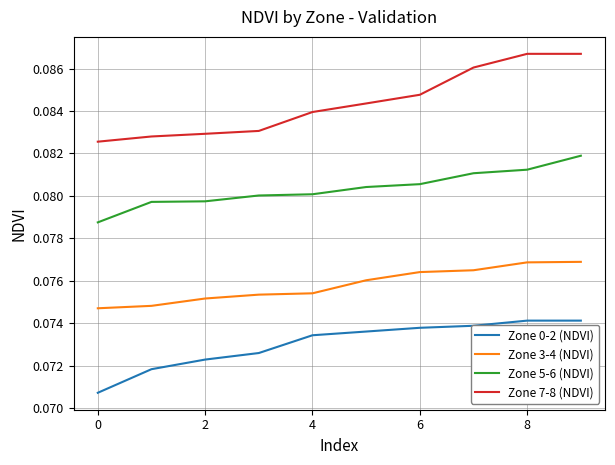

Which series has the largest total across all categories?

Zone 7-8 (NDVI)